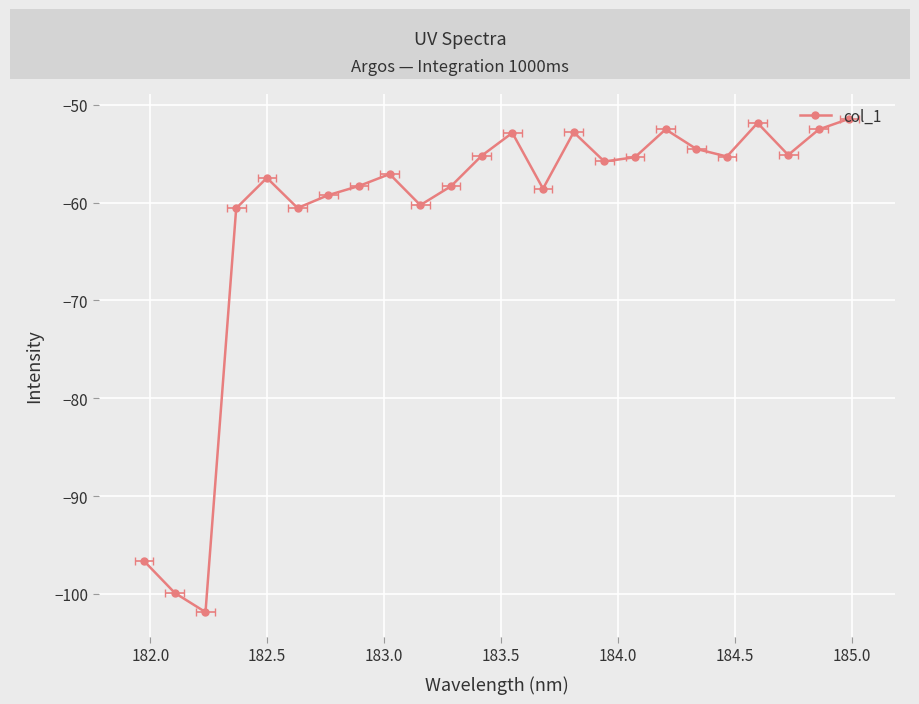

The chart shows a value of -82.5 at 184.5. True or false?

False